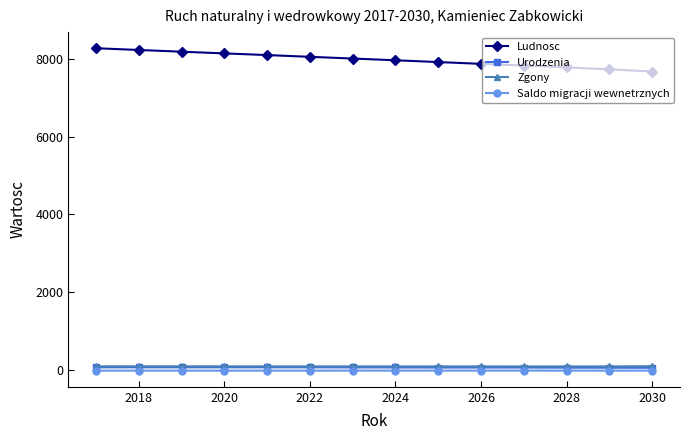

True or false: Zgony and Ludnosc intersect in this chart.

False